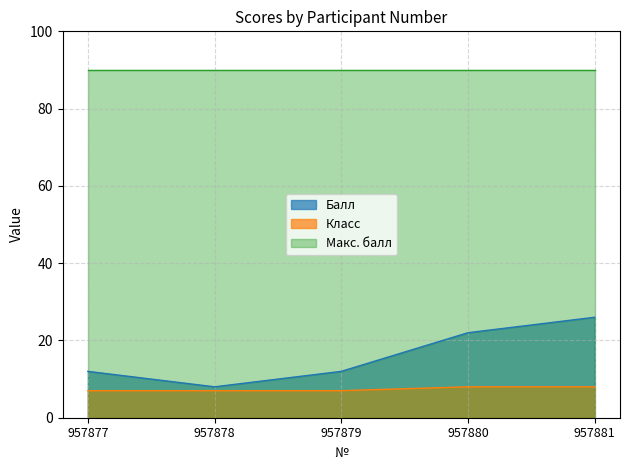

Which category has the highest value in the Балл series?

957881